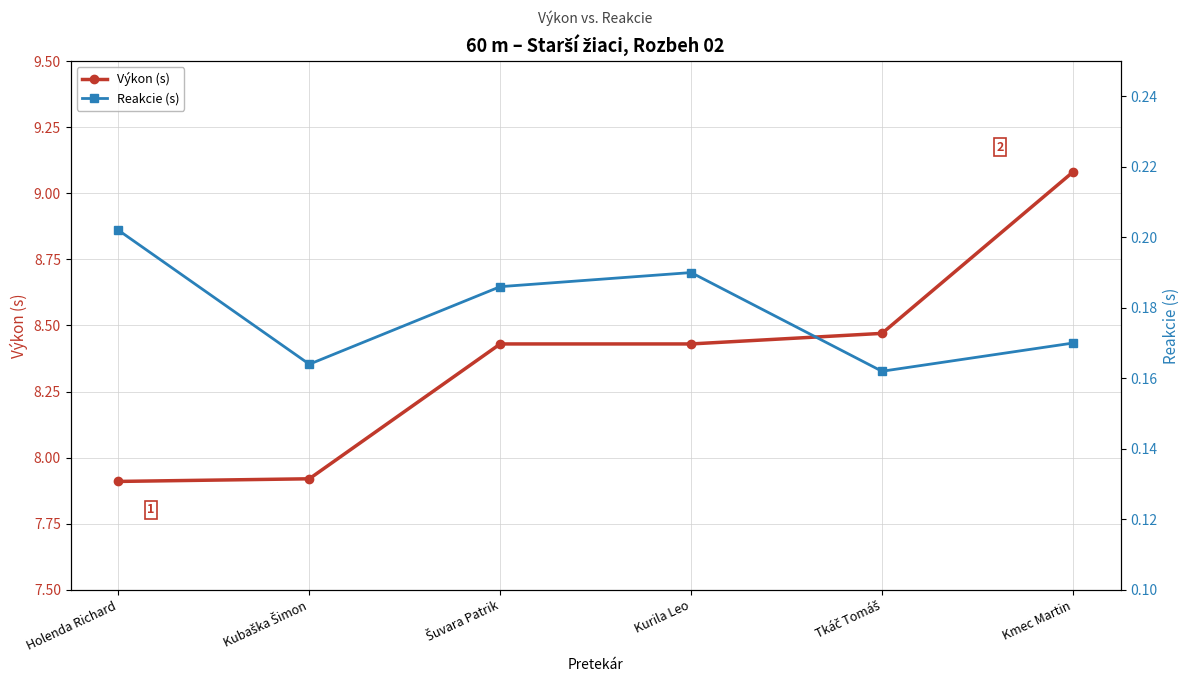

What is the sum of all Výkon (s) values?

50.2